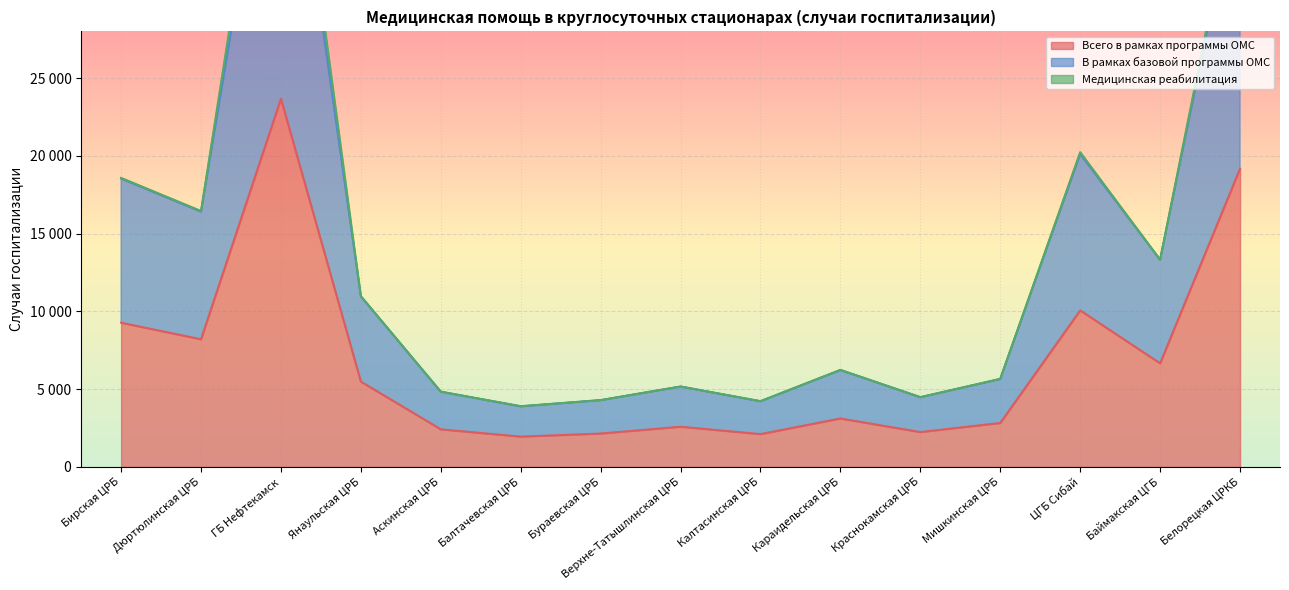

What is the difference between the В рамках базовой программы ОМС values at Дюртюлинская ЦРБ and Белорецкая ЦРКБ?

21936